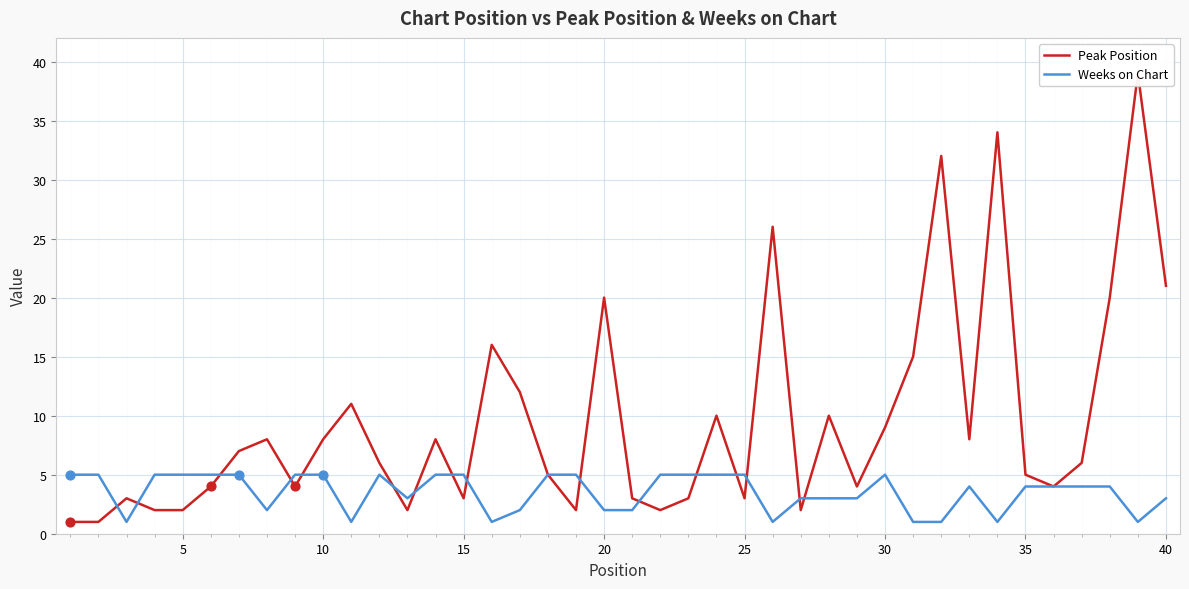

What are all the series names shown in the legend?

Peak Position, Weeks on Chart